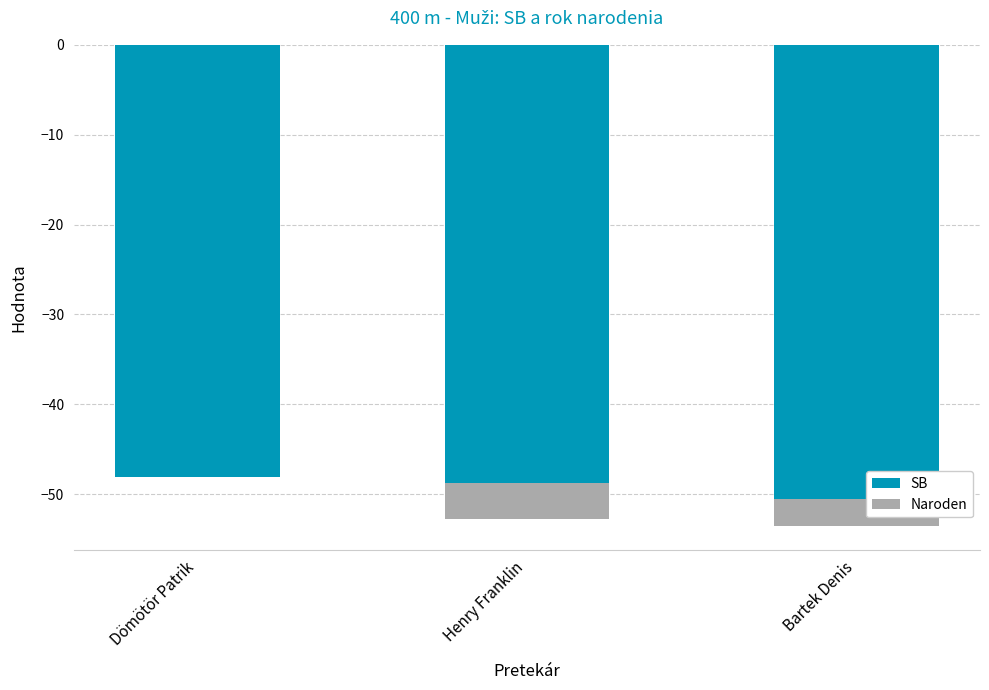

Which series has the largest total across all categories?

Naroden